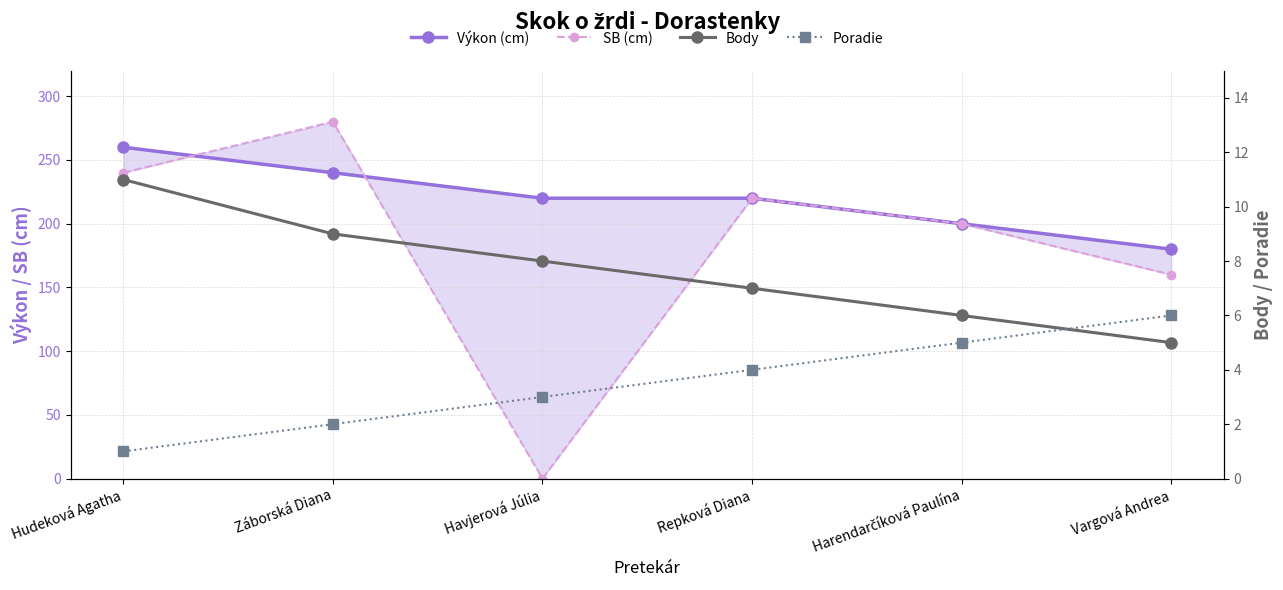

Rank the categories by SB (cm) value from highest to lowest.

Záborská Diana, Hudeková Agatha, Repková Diana, Harendarčíková Paulína, Vargová Andrea, Havjerová Júlia